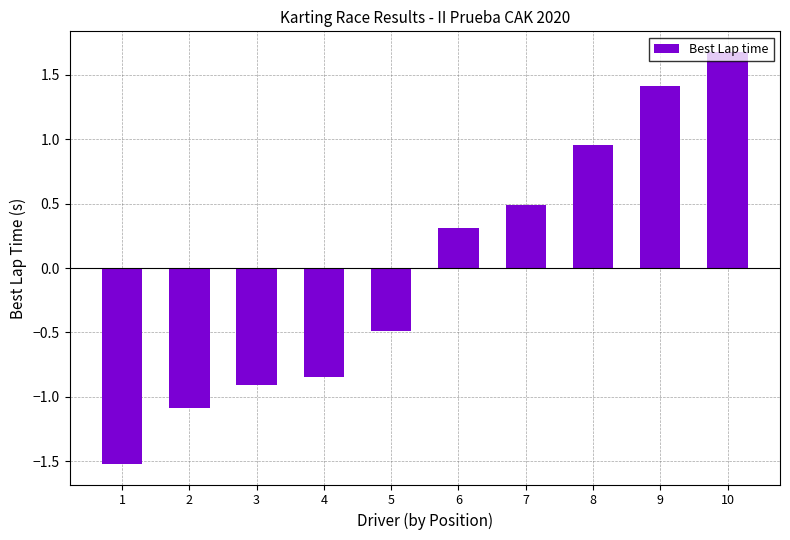

How many series are shown in this chart?

1